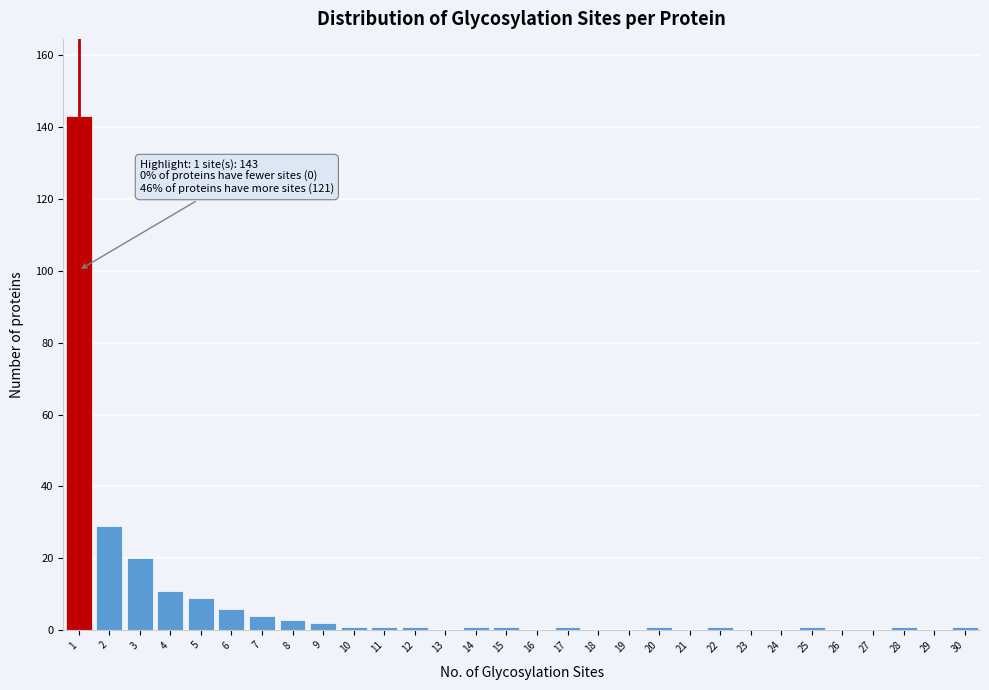

Which range on the x-axis has the tallest bar?

0.5 to 1.5